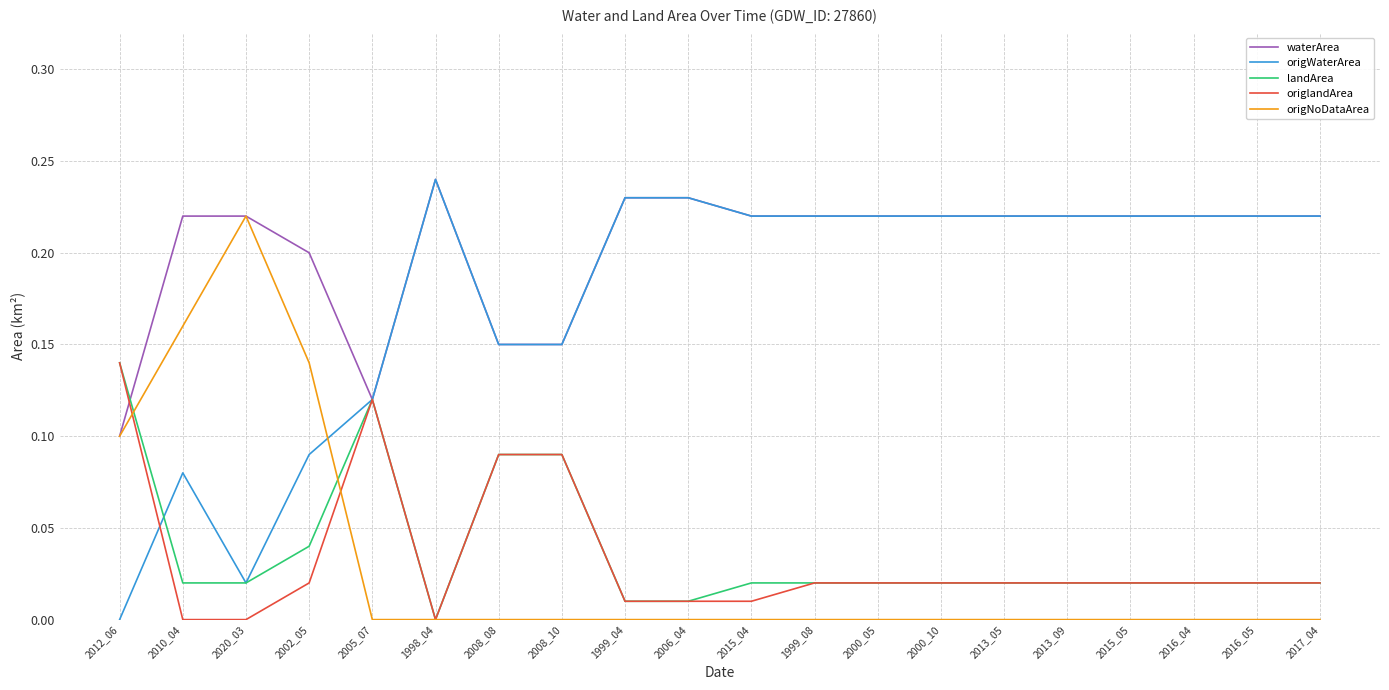

At which label does waterArea reach its minimum?

2012_06